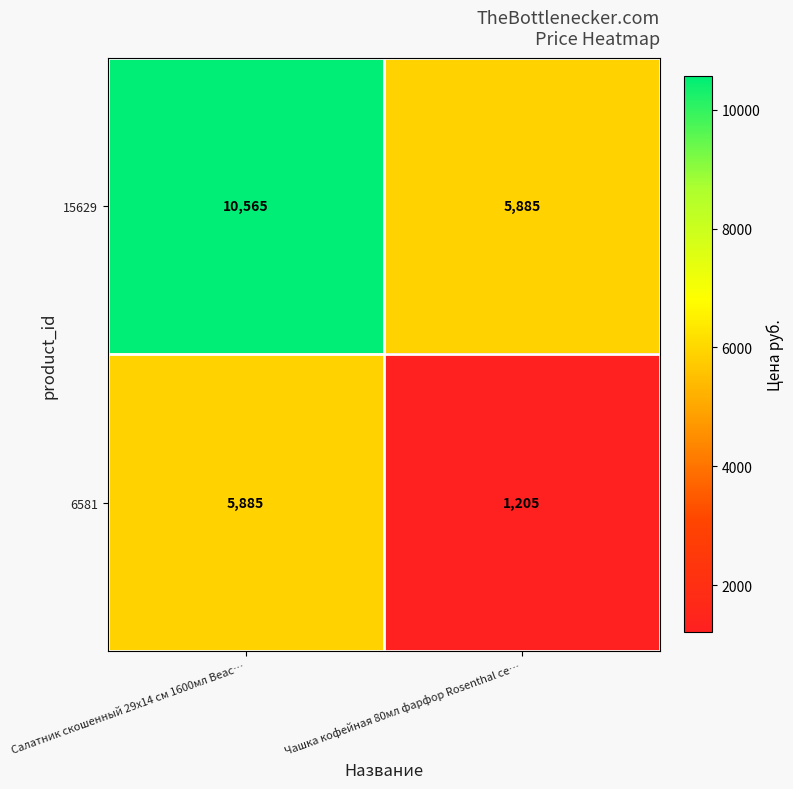

Reading right to left, transcribe all the data shown in this chart.

15629: 5885	10565
6581: 1205	5885